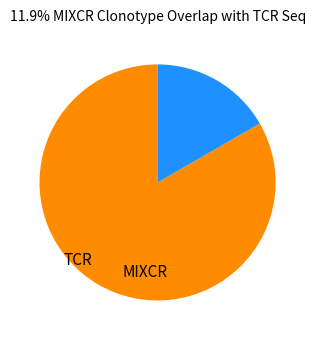

Does TCR represent more than half of the total?

Yes